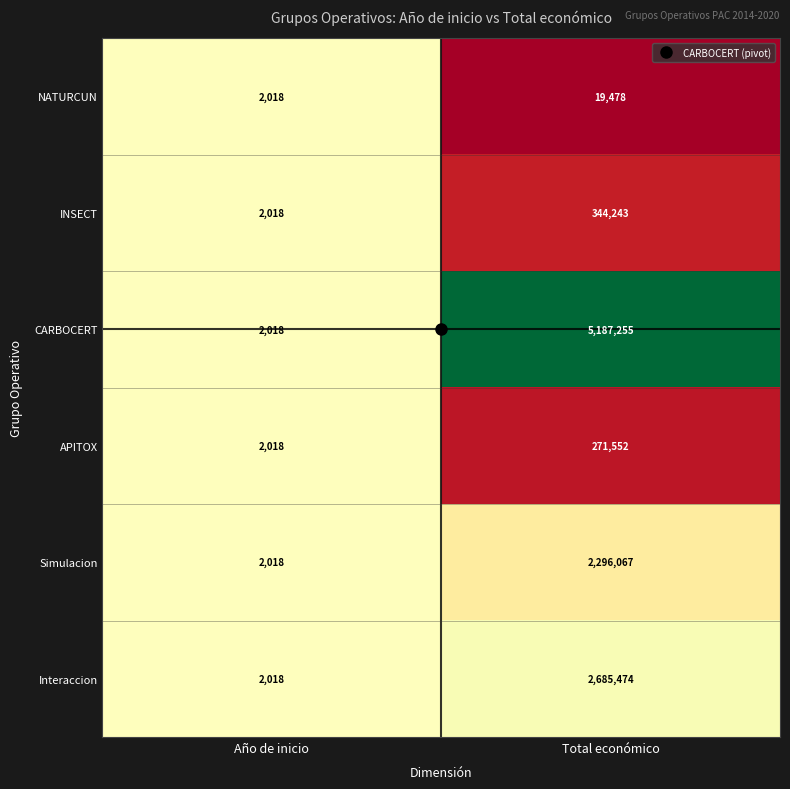

What is the approximate value of Interaccion at Año de inicio, to the nearest 50?

2000